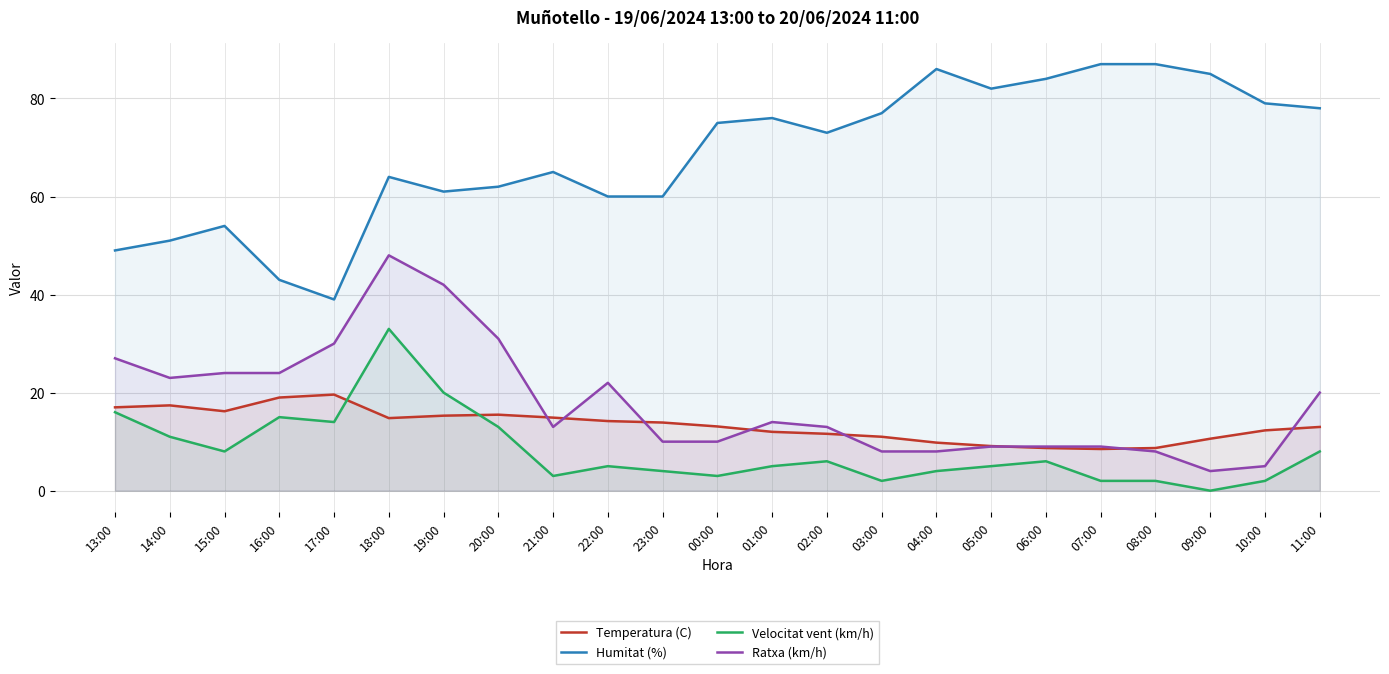

The Ratxa (km/h) series shows 14.8 at 13:00. True or false?

False